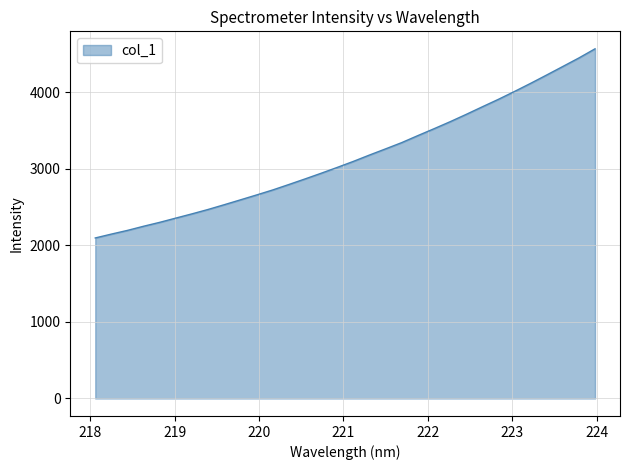

What is the minimum value shown in the chart?

2095.8